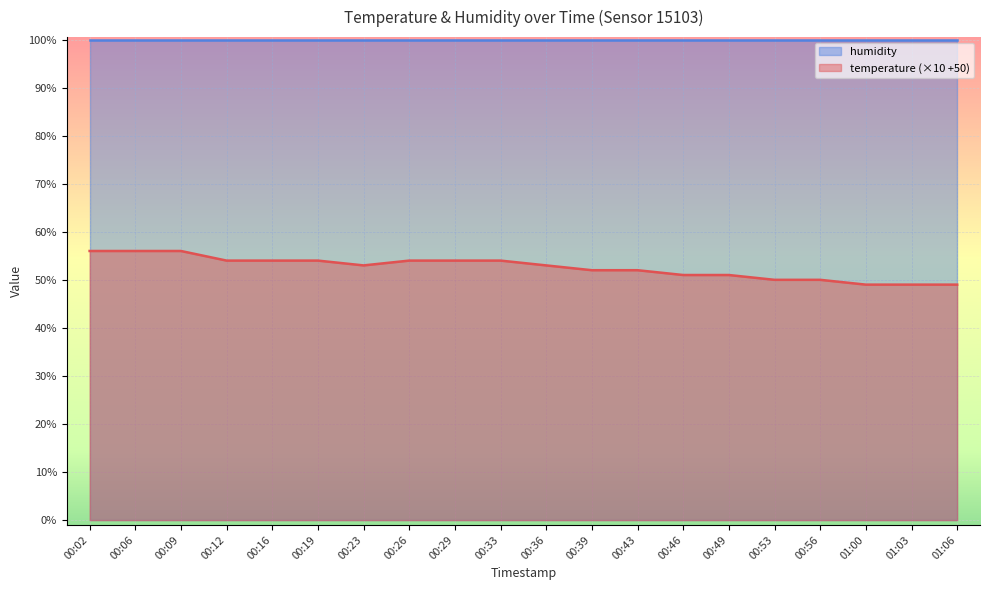

What is the average value?

53